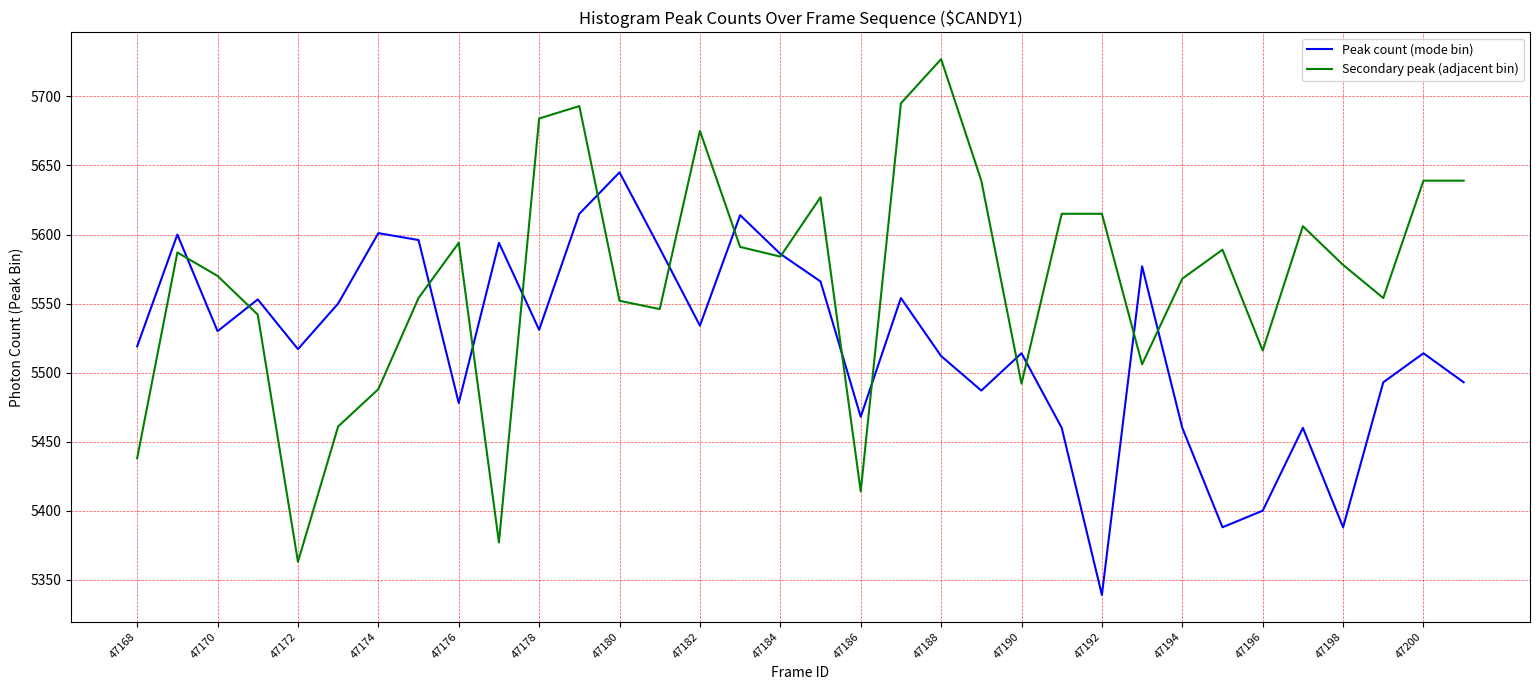

What is the maximum value shown in the chart?

5727